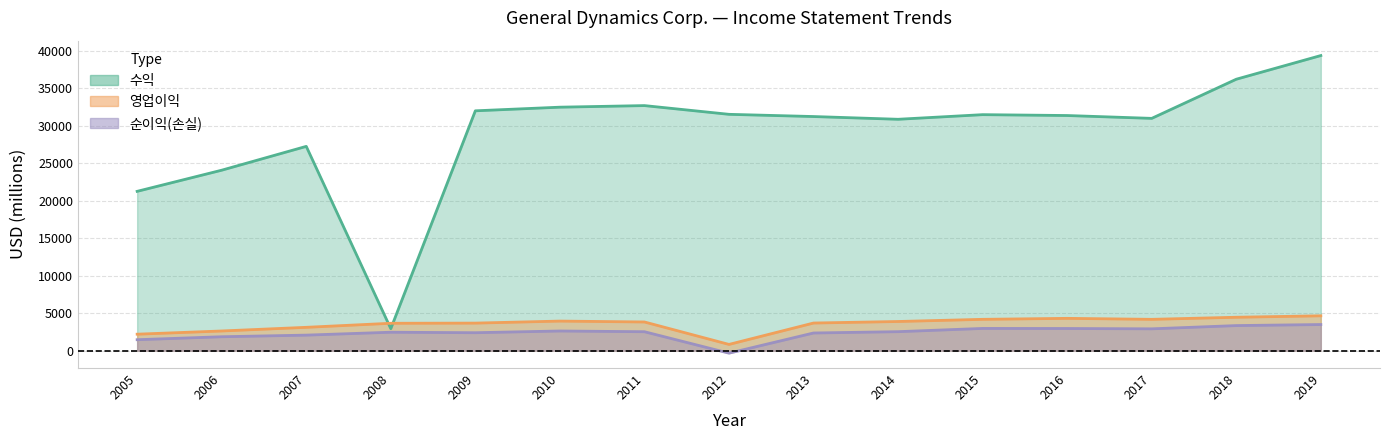

At which label is 순이익(손실) closest to 1576?

2005